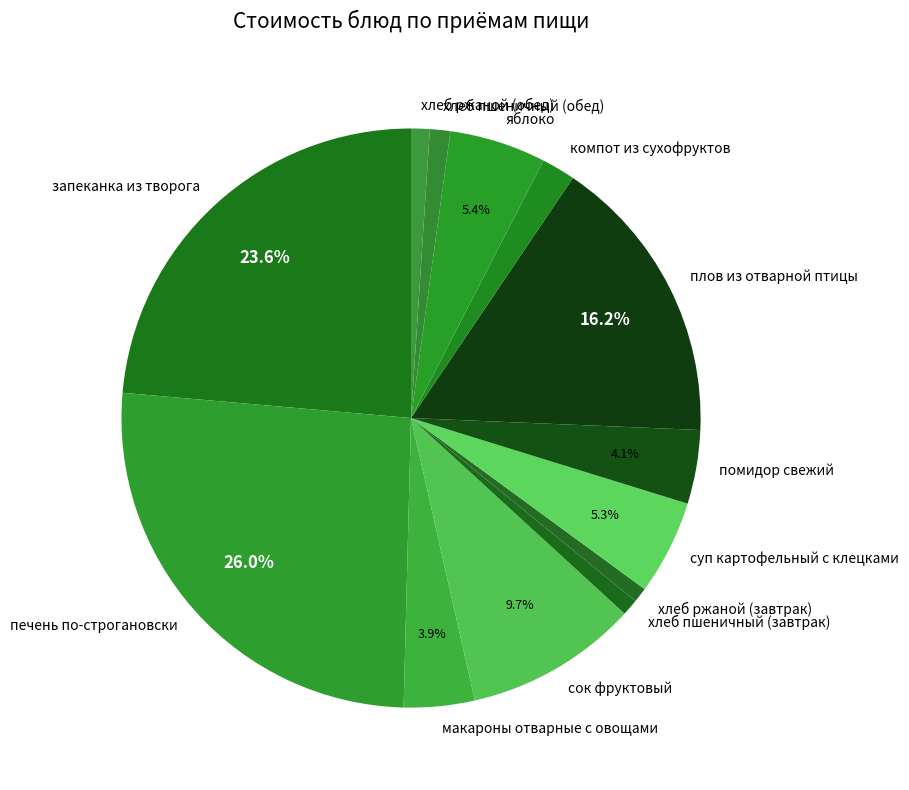

The суп картофельный с клецками slice represents 5% of the pie. True or false?

True